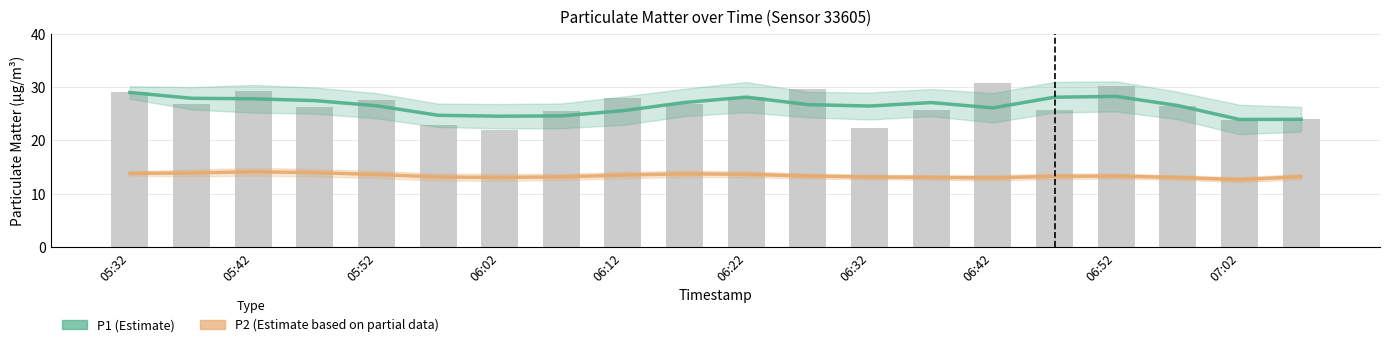

At which category is the sum across all series the highest?

05:32